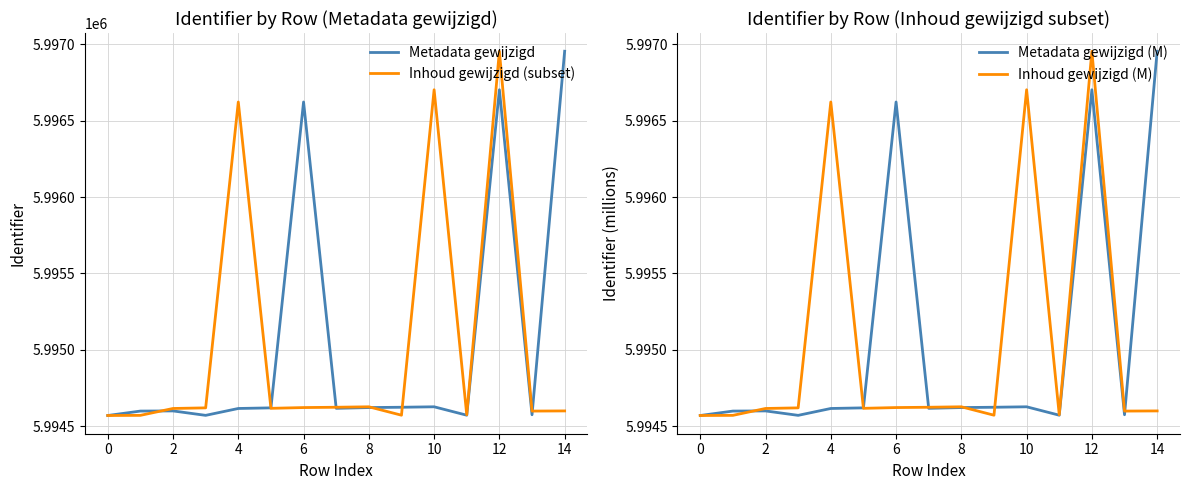

What value does the Inhoud gewijzigd (subset) series have at 13?

5994600.0